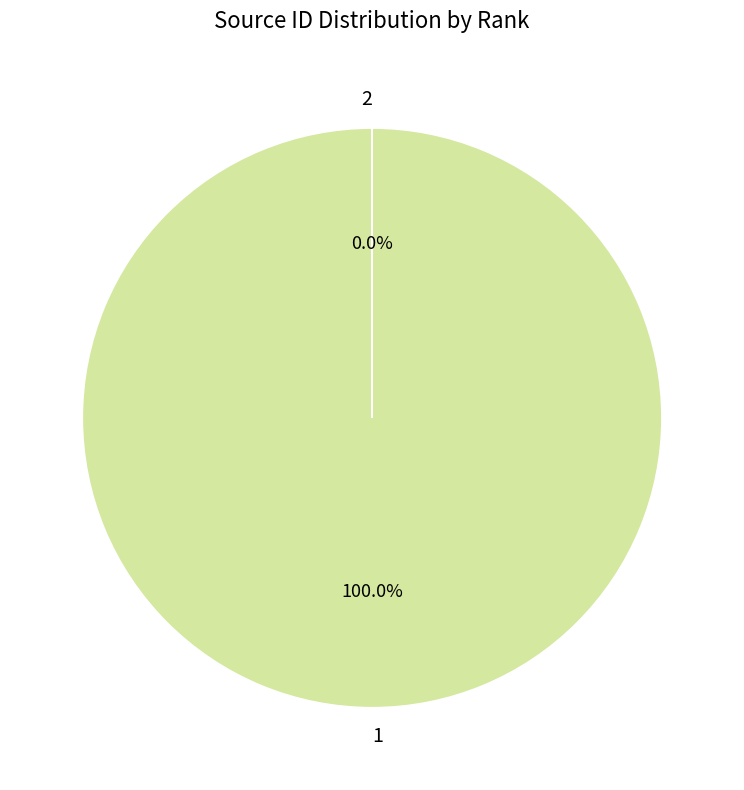

Which slice represents more than half of the pie?

1